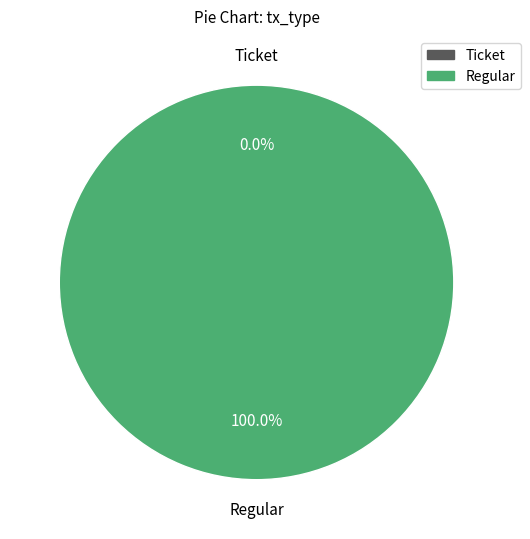

Which slice is the smallest?

Ticket